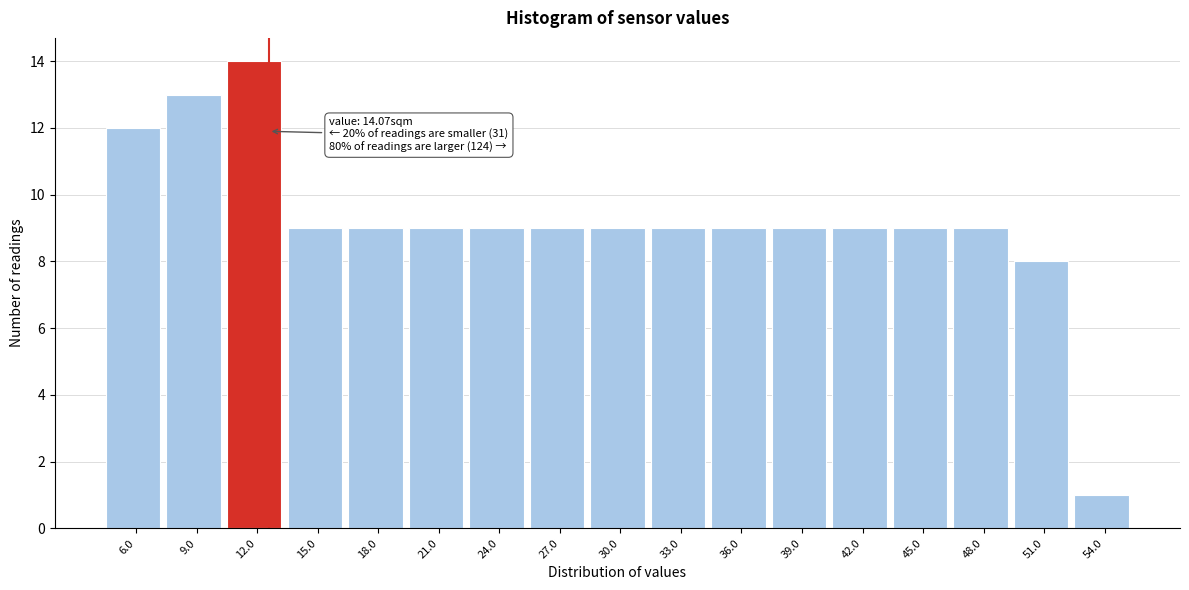

Reading left to right, transcribe all the data shown in this chart.

12	13	14	9	9	9	9	9	9	9	9	9	9	9	9	8	1